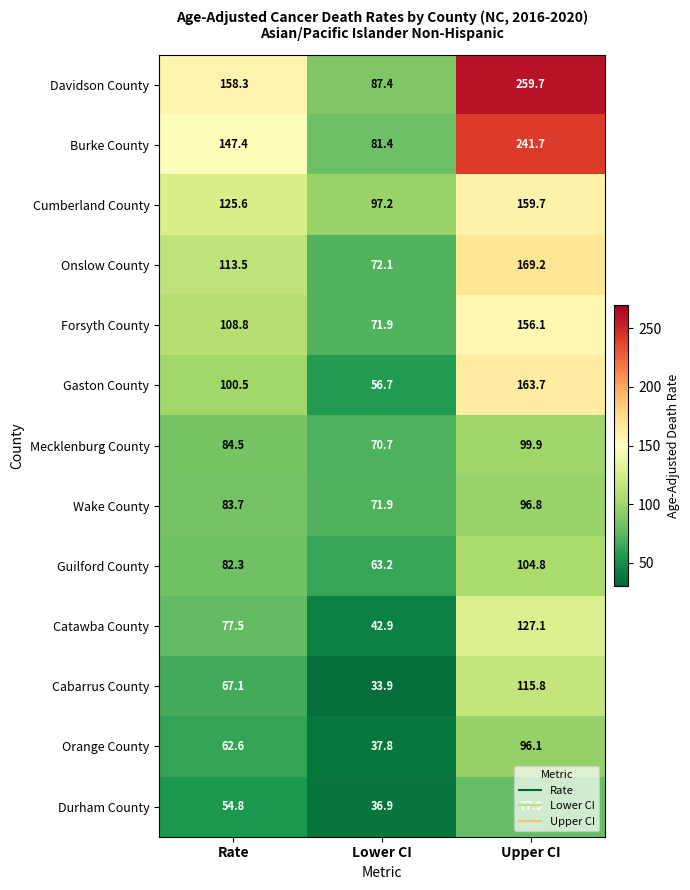

List the series in order of their peak value, lowest first.

Durham County, Orange County, Wake County, Mecklenburg County, Guilford County, Cabarrus County, Catawba County, Forsyth County, Cumberland County, Gaston County, Onslow County, Burke County, Davidson County